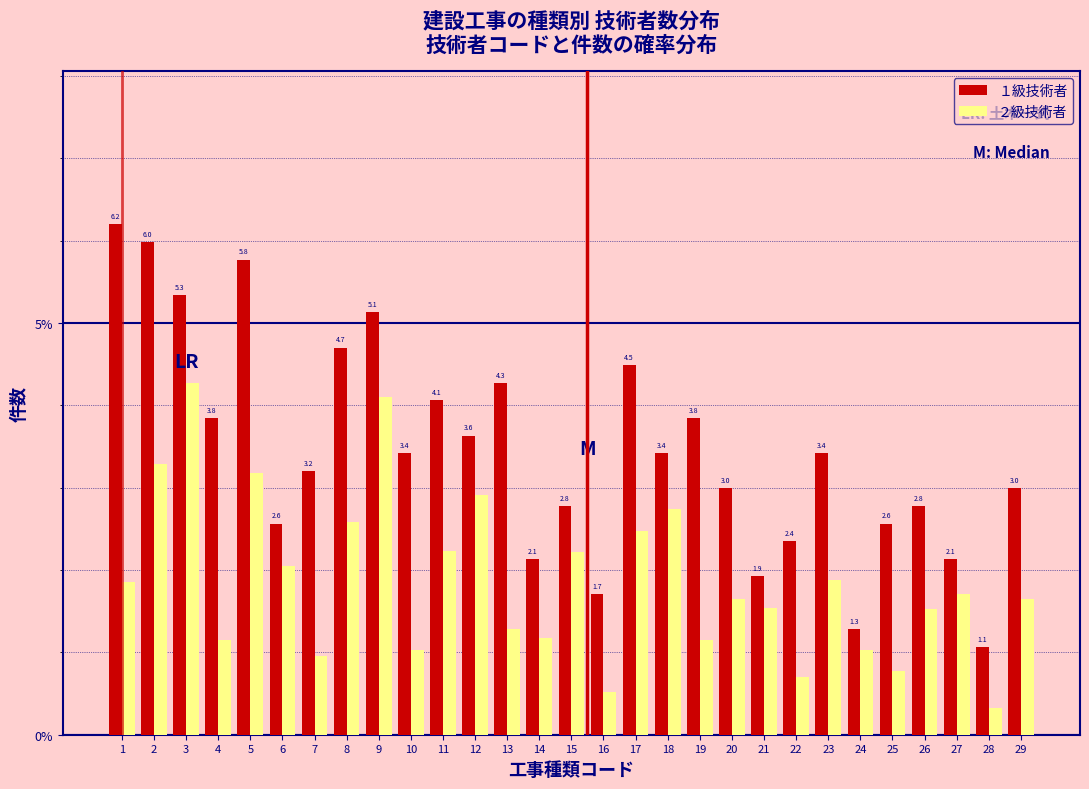

What is the difference between the maximum and minimum values in the １級技術者 series?

5.1